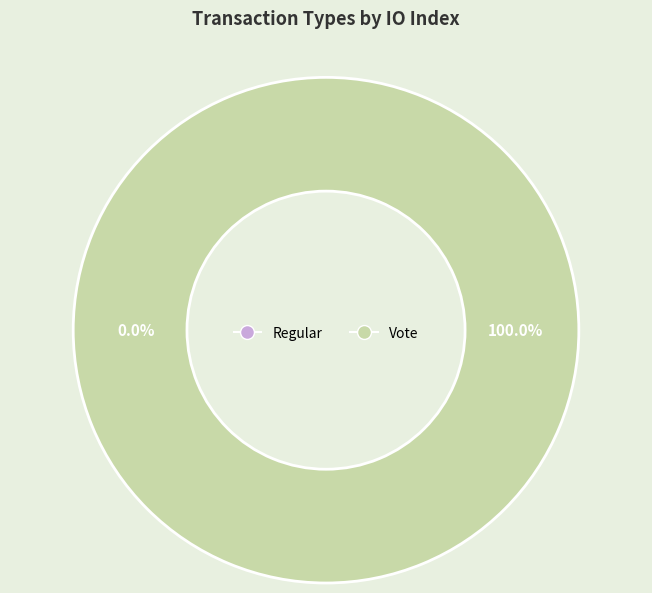

The Vote slice represents 92% of the pie. True or false?

False